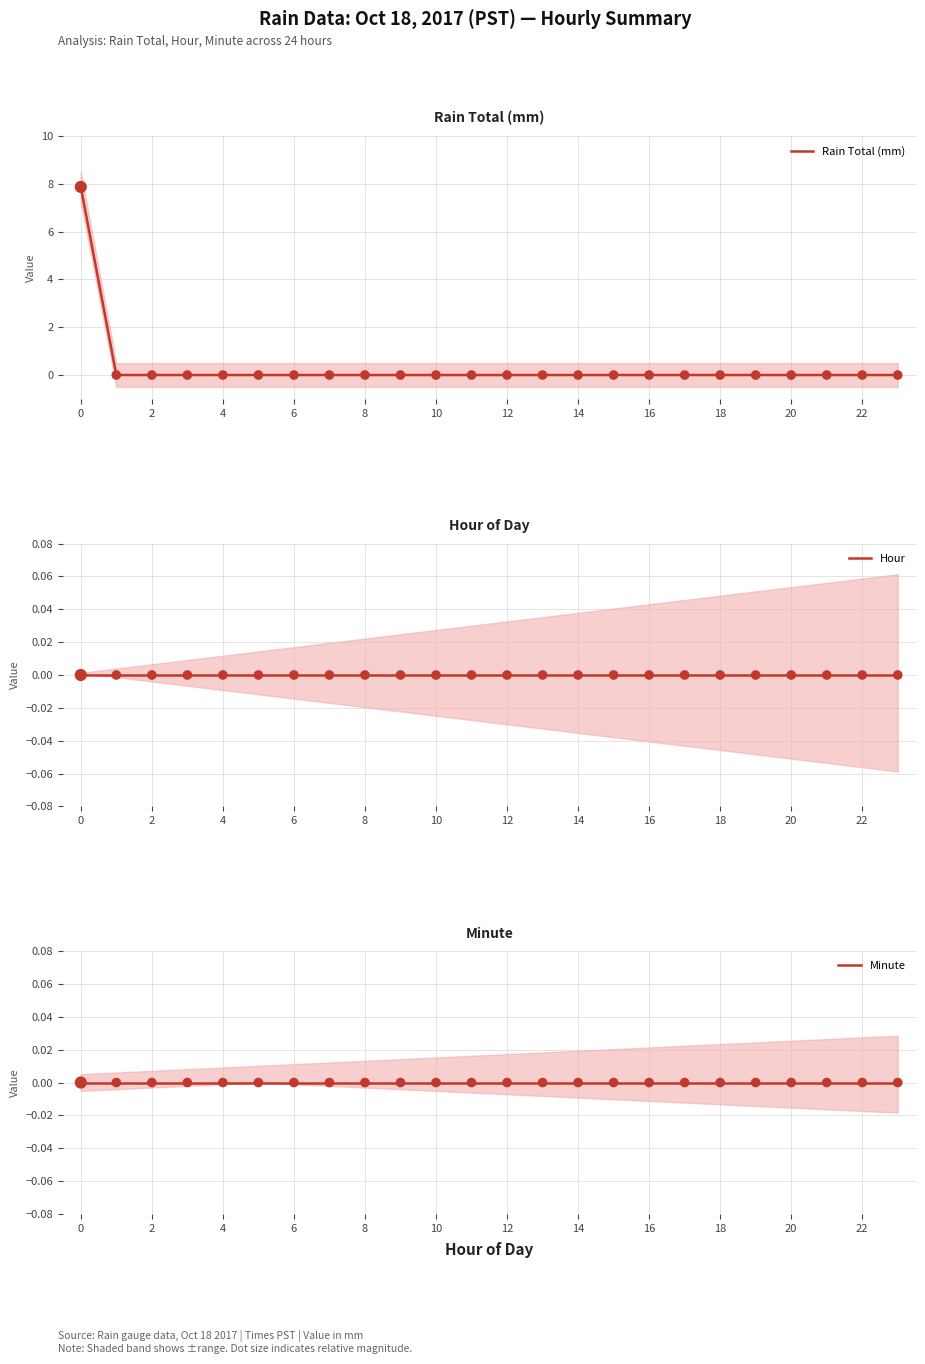

What are all the series names shown in the legend?

Rain Total (mm), Hour, Minute